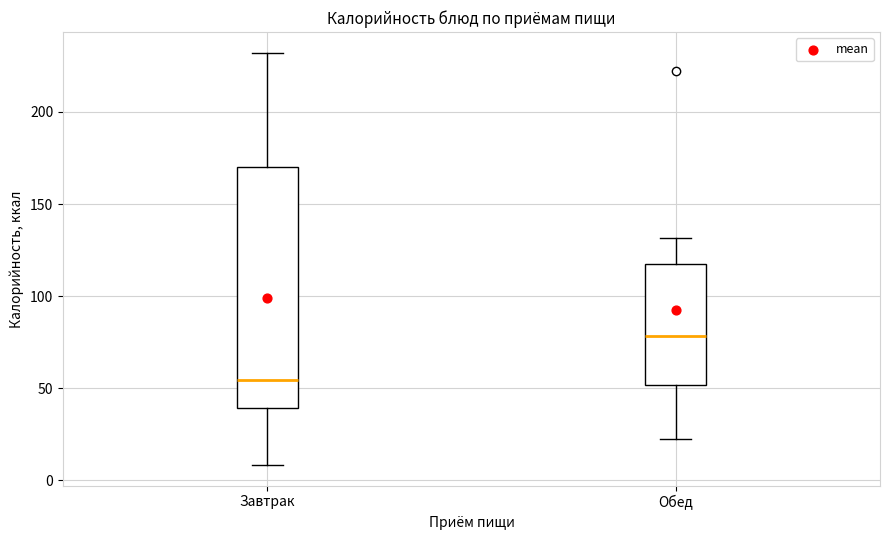

Which box is the tallest, from its lower edge to its upper edge?

Завтрак